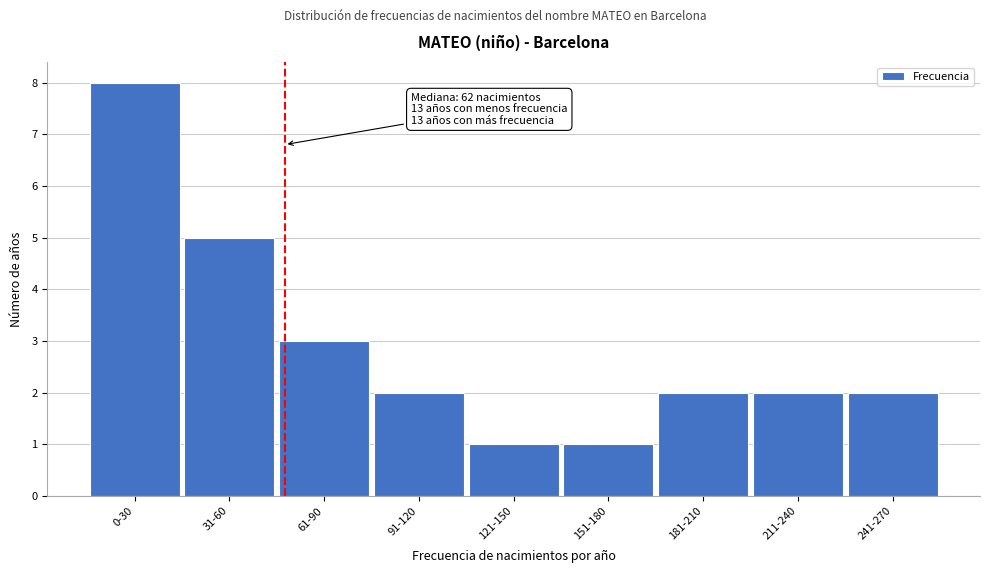

Reading left to right, transcribe all the data shown in this chart.

0-30=8	31-60=5	61-90=3	91-120=2	121-150=1	151-180=1	181-210=2	211-240=2	241-270=2